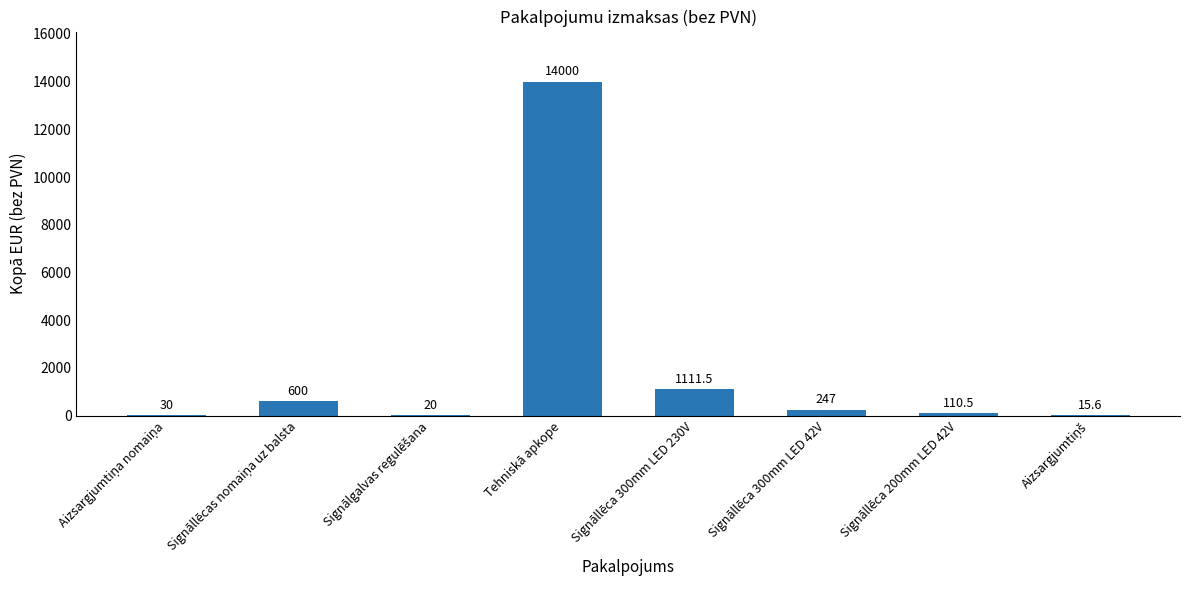

The value at Signāllēca 300mm LED 42V is 247.0. True or false?

True